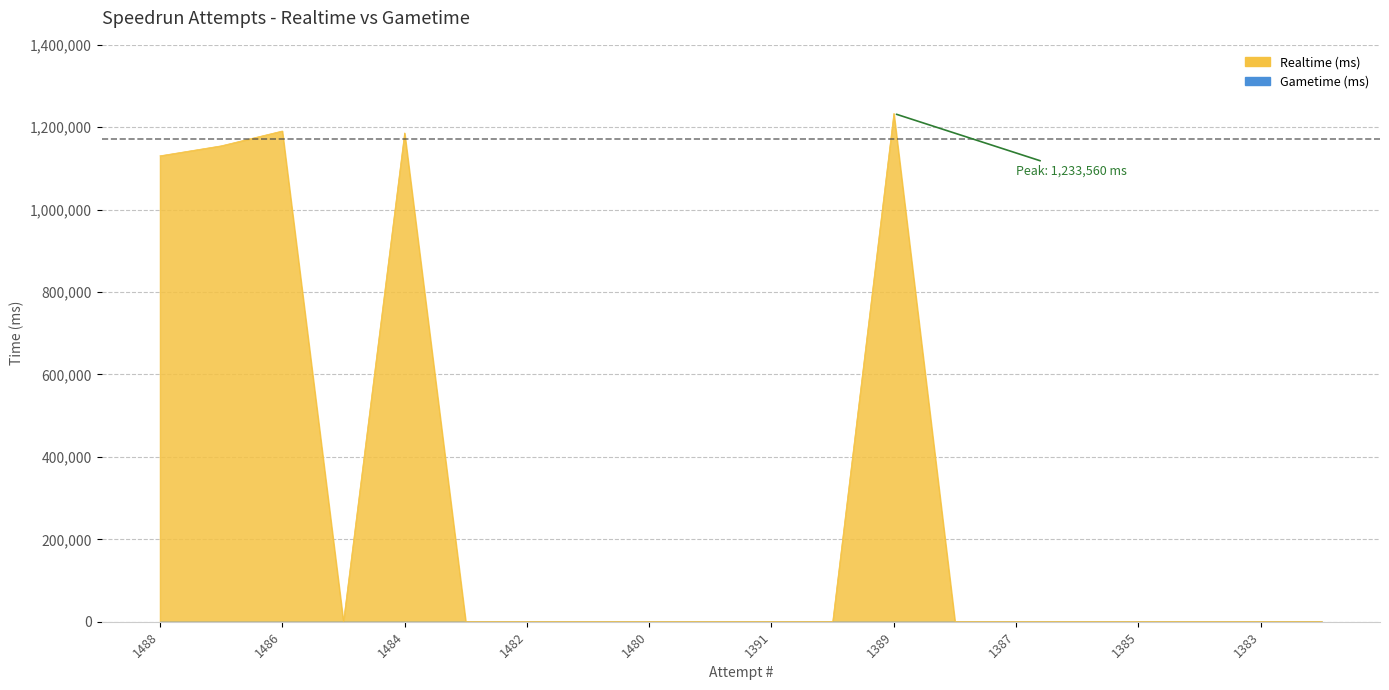

The chart shows a value of 0 at 1386. True or false?

True